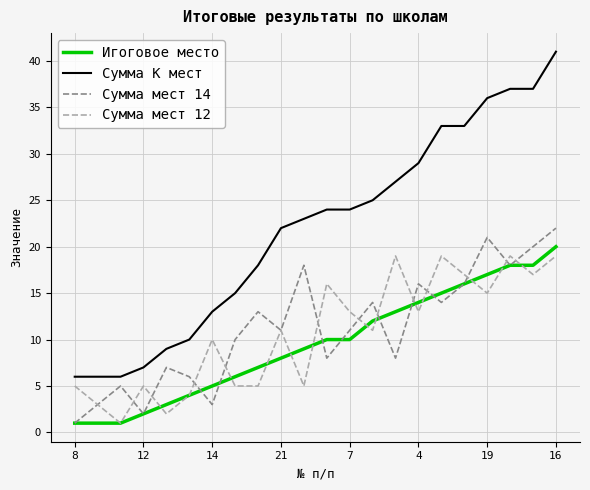

Which series has the widest spread of values?

Сумма К мест